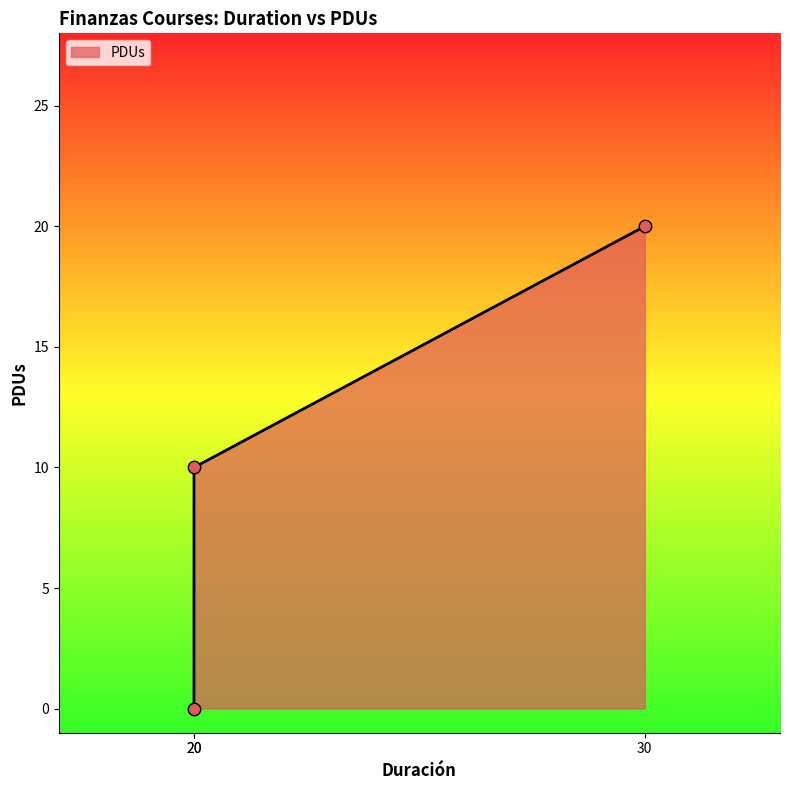

What is the ratio of the value at 30 to the value at 20?

2.0